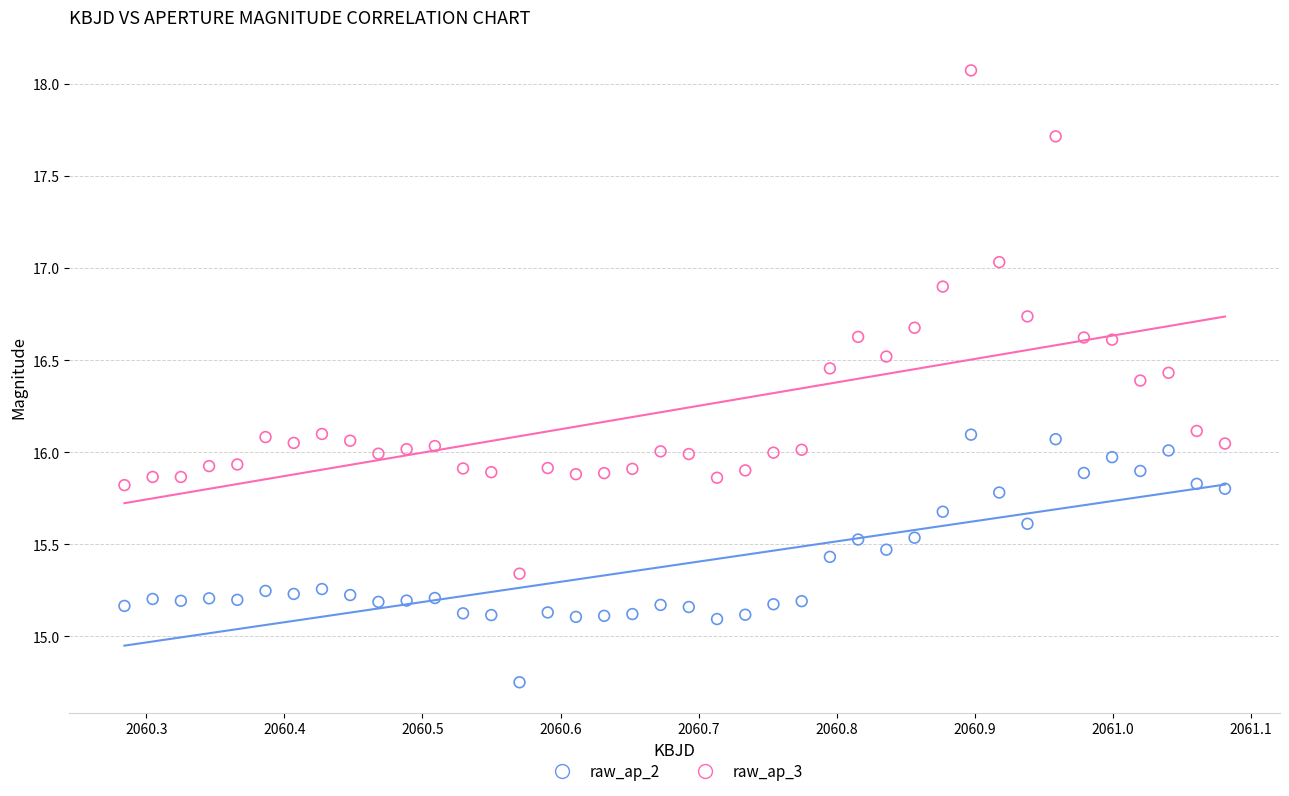

Which series reaches the minimum Y coordinate?

raw_ap_2